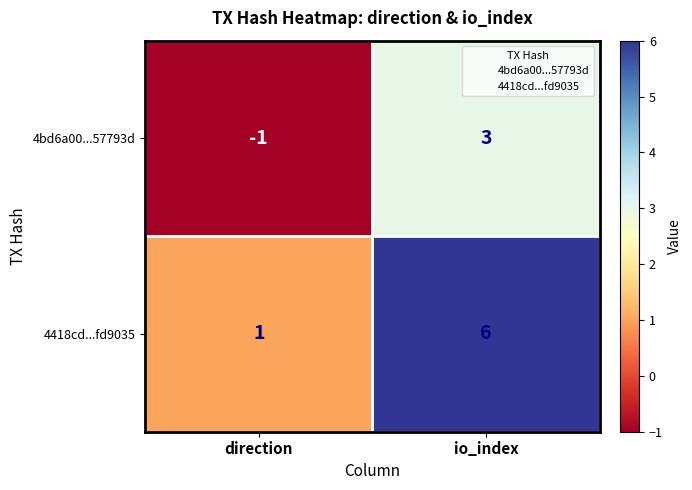

At which category does the chart reach its peak across all series?

io_index